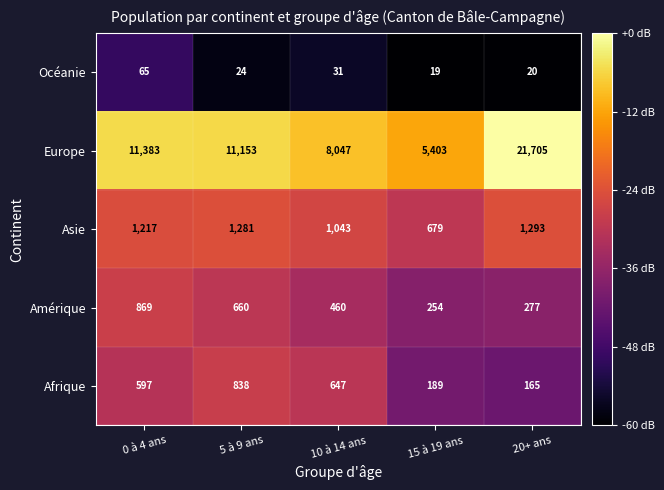

Reading left to right, list all the values displayed in this chart.

Océanie: 0 à 4 ans=65	5 à 9 ans=24	10 à 14 ans=31	15 à 19 ans=19	20+ ans=20
Europe: 0 à 4 ans=11383	5 à 9 ans=11153	10 à 14 ans=8047	15 à 19 ans=5403	20+ ans=21705
Asie: 0 à 4 ans=1217	5 à 9 ans=1281	10 à 14 ans=1043	15 à 19 ans=679	20+ ans=1293
Amérique: 0 à 4 ans=869	5 à 9 ans=660	10 à 14 ans=460	15 à 19 ans=254	20+ ans=277
Afrique: 0 à 4 ans=597	5 à 9 ans=838	10 à 14 ans=647	15 à 19 ans=189	20+ ans=165